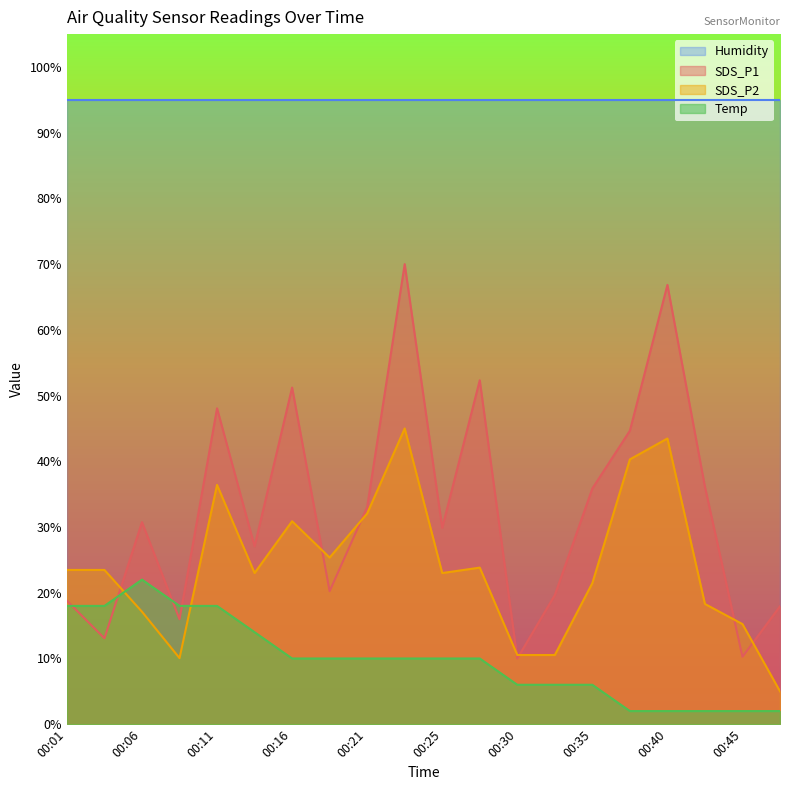

What is the sum of all SDS_P1 values?

651.7